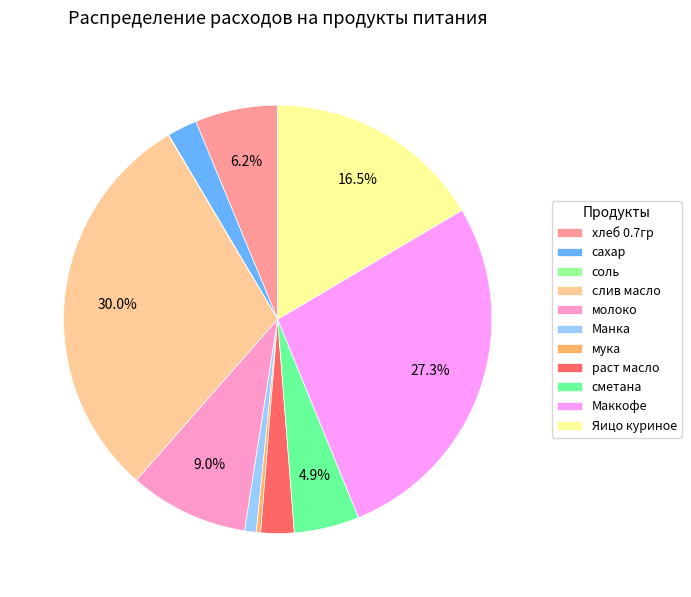

Approximately how many times larger is the value at Маккофе compared to раст масло?

10.9